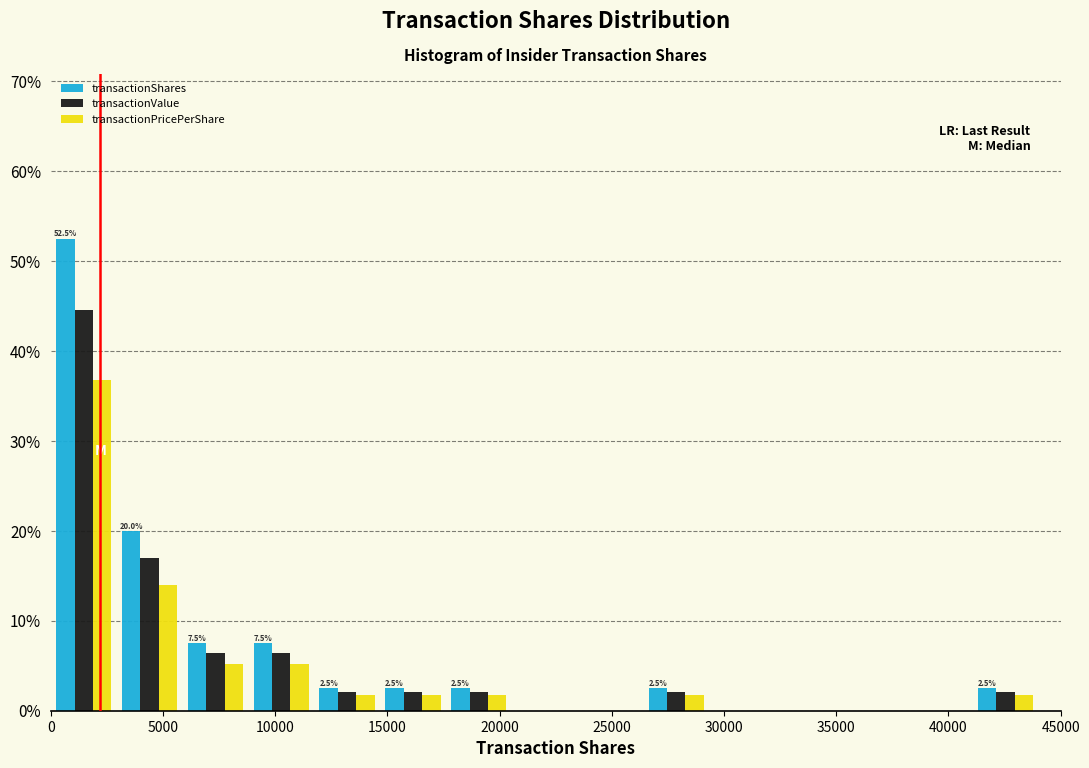

In the transactionPricePerShare series, which range on the x-axis has the tallest bar?

0 to 3000